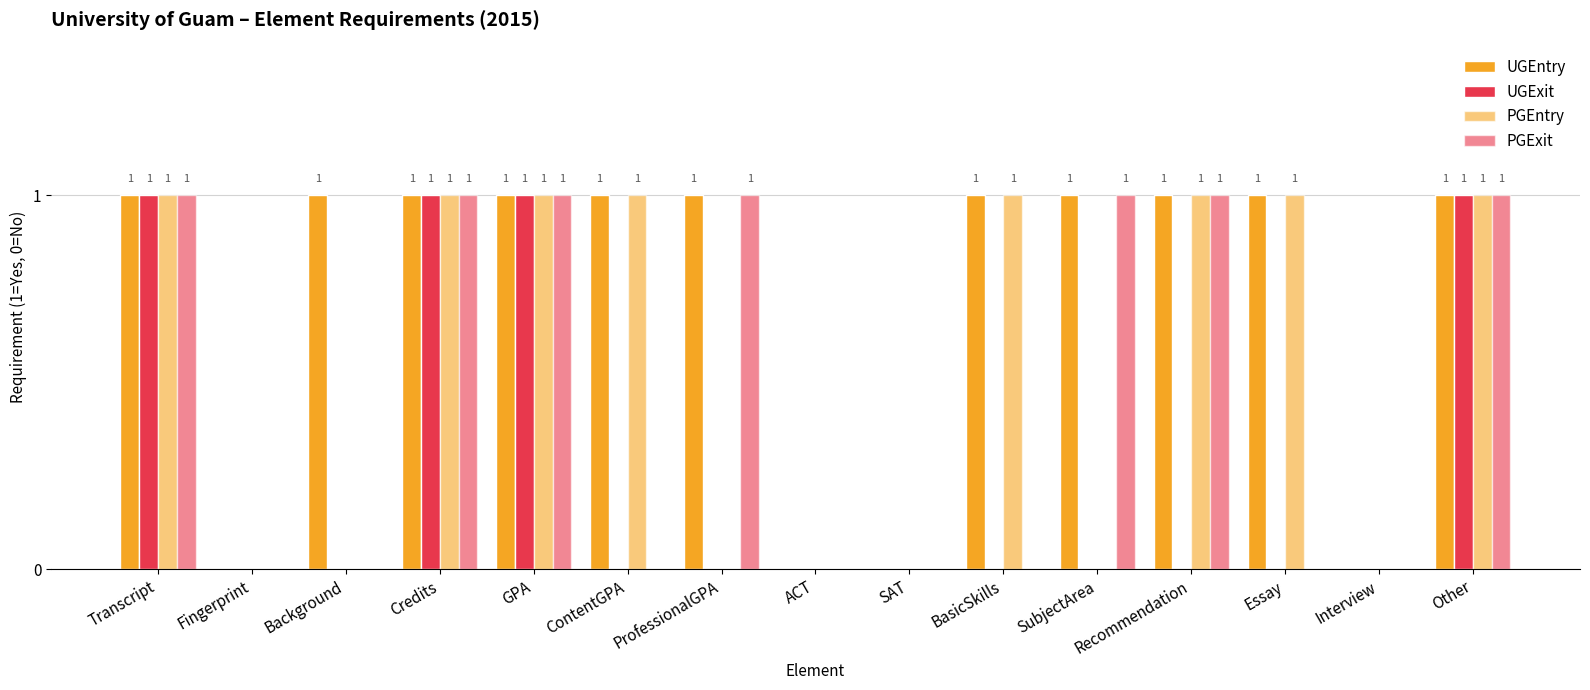

Rank the series by their maximum value, from highest to lowest.

UGEntry, UGExit, PGEntry, PGExit